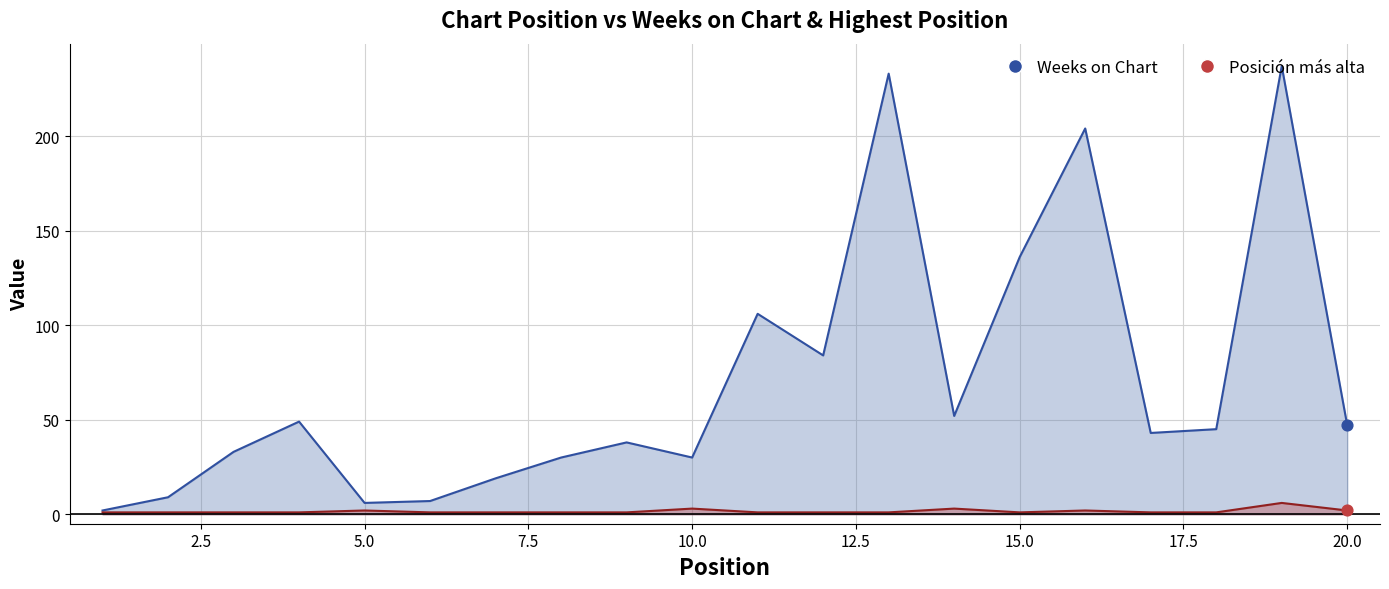

Which series reaches the maximum Y coordinate?

Weeks on Chart